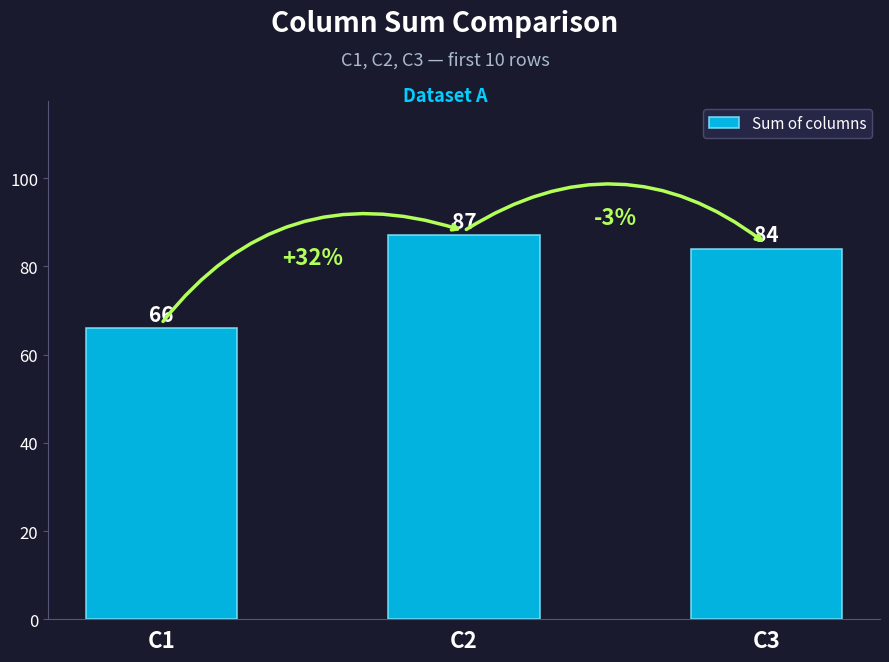

List the labels in order of value, smallest first.

C1, C3, C2